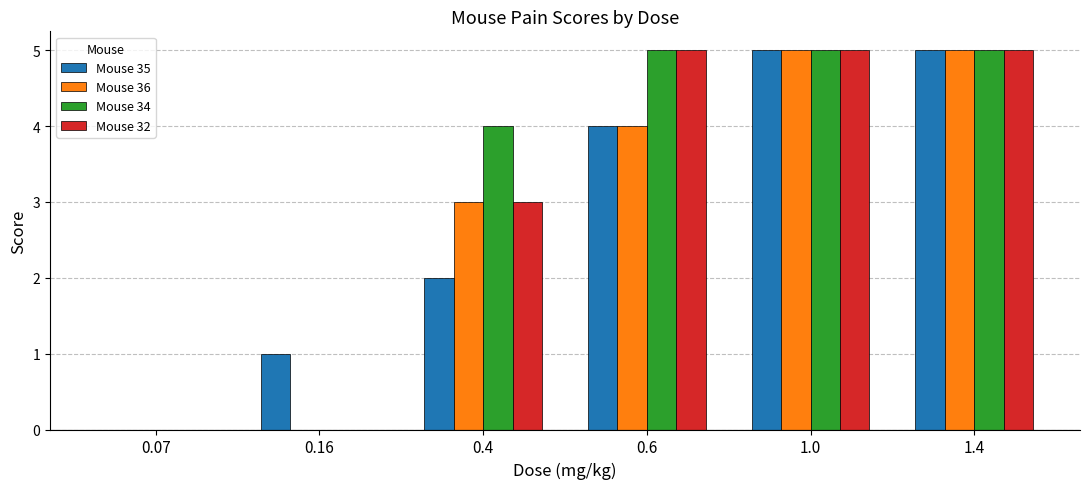

What is the greatest value displayed?

5